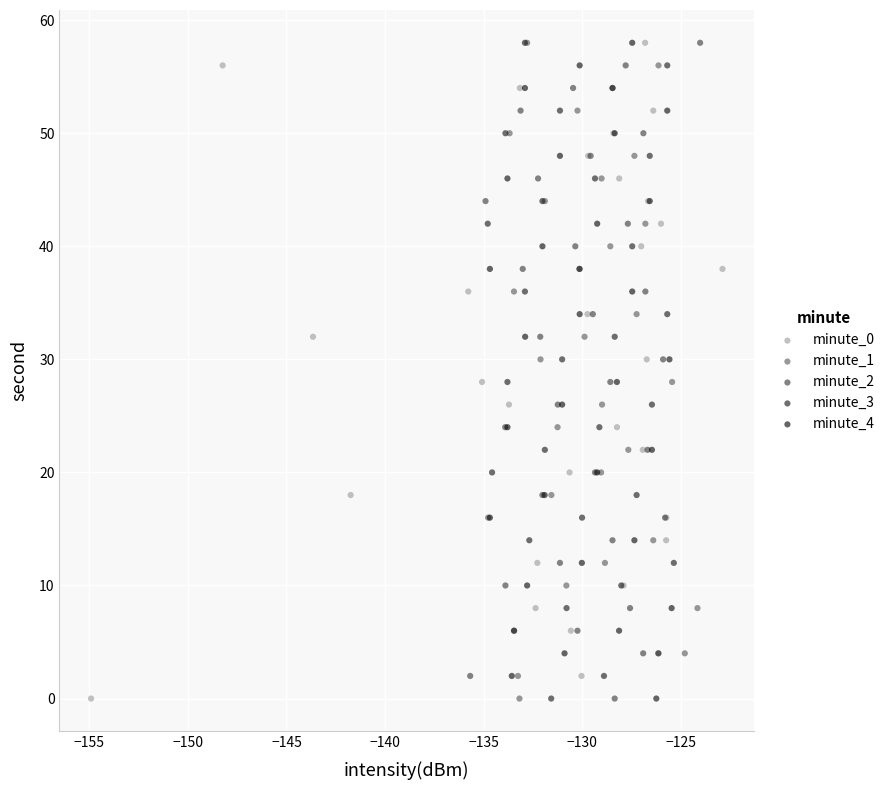

What are all the series names shown in the legend?

minute_0, minute_1, minute_2, minute_3, minute_4